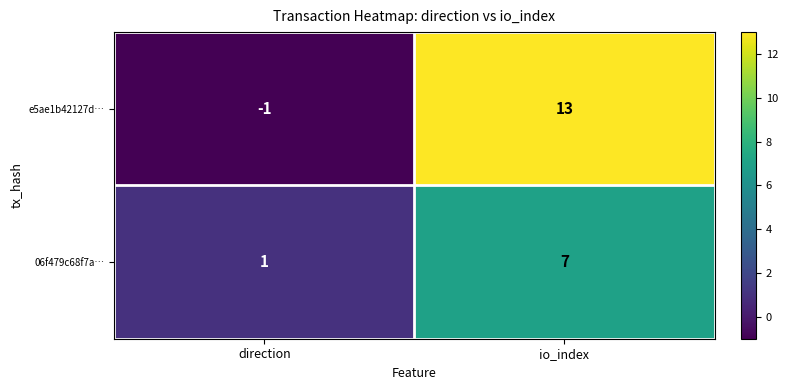

What is the spread (max minus min) of values at io_index?

6